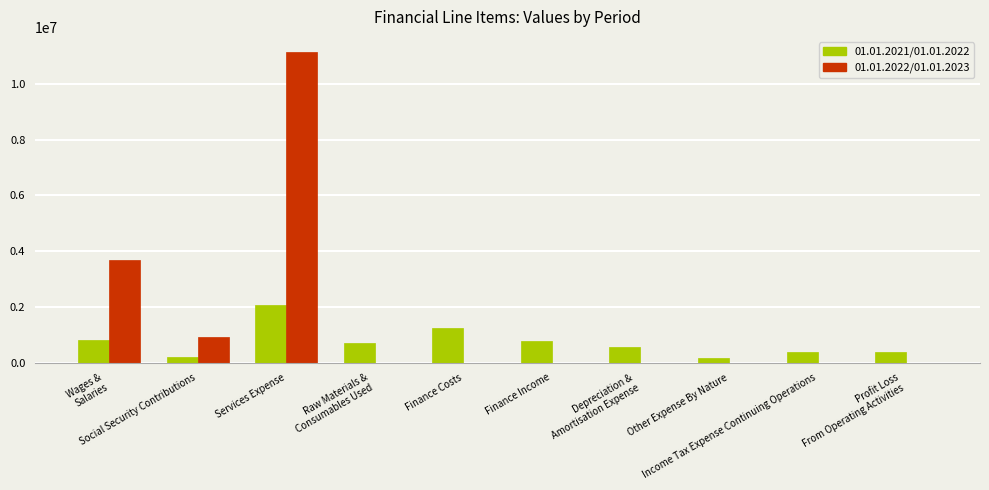

The value of 01.01.2022/01.01.2023 at Income Tax Expense Continuing Operations is -7337975. True or false?

False